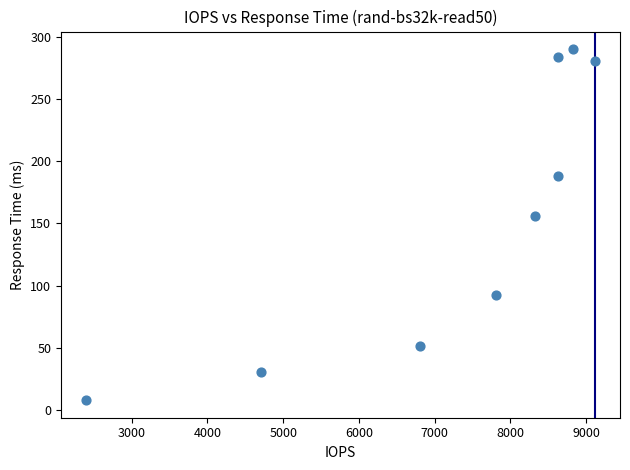

What Y value in the scatter plot is closest to 149?

155.7